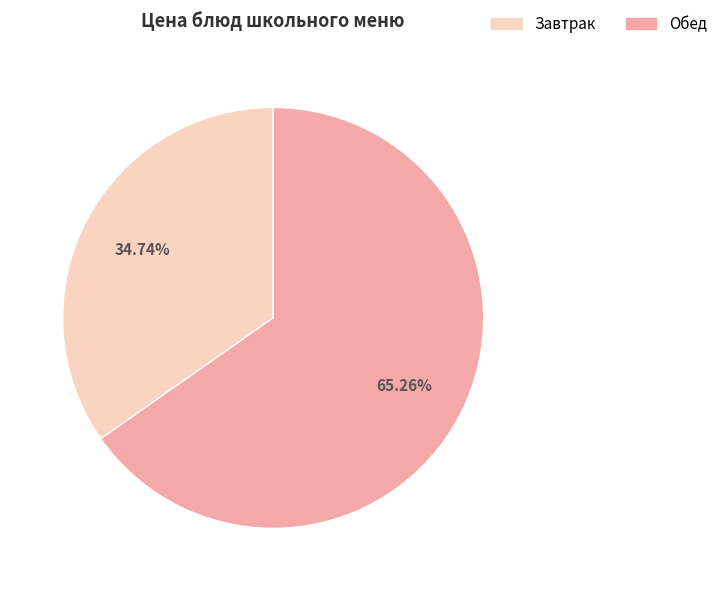

Do Обед and Завтрак together represent more than half of the pie?

Yes